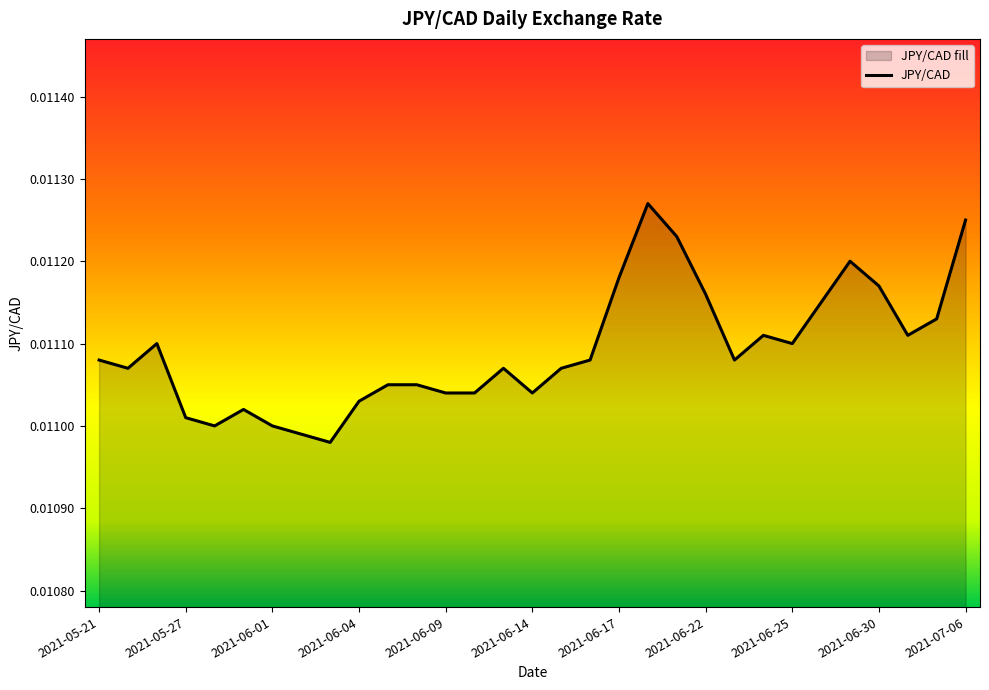

Does the chart display data point markers on the line(s)?

No